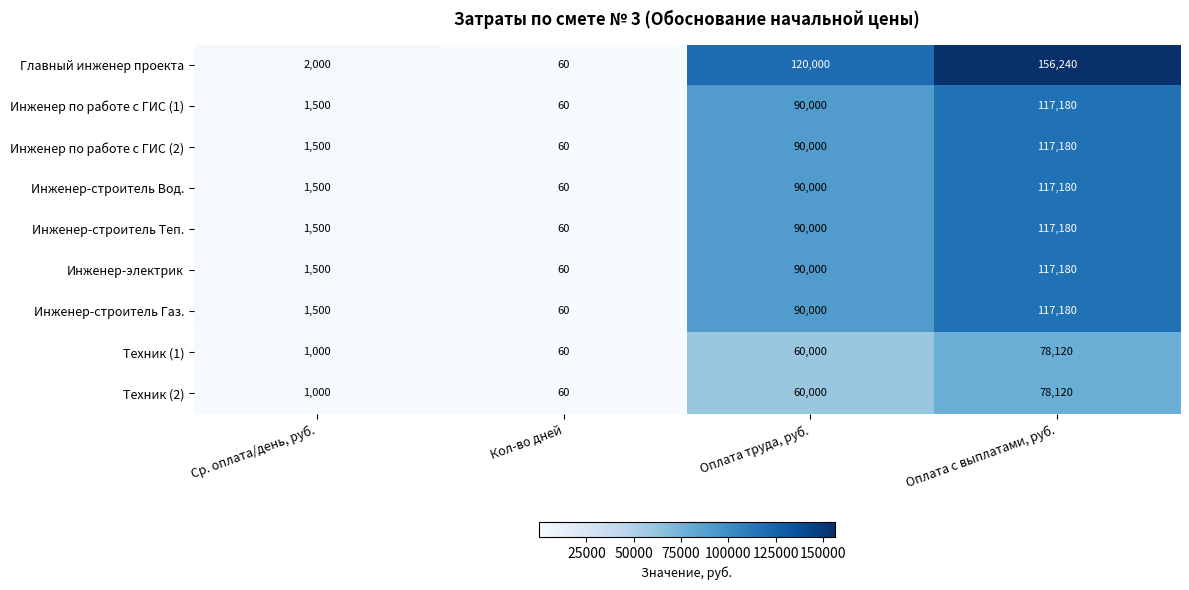

Rank the categories by Инженер по работе с ГИС (1) value from highest to lowest.

Оплата с выплатами, руб., Оплата труда, руб., Ср. оплата/день, руб., Кол-во дней